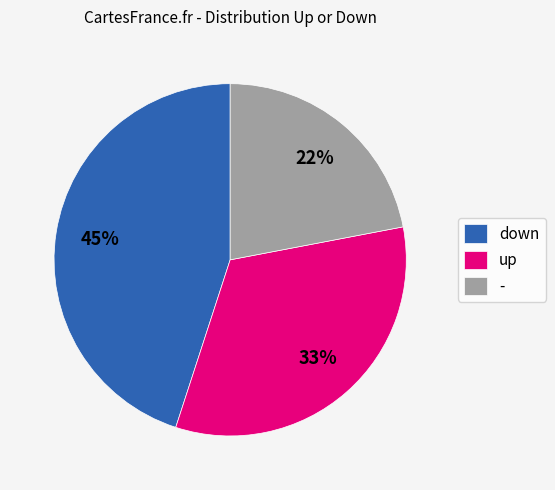

True or false: up accounts for 26% of the total.

False